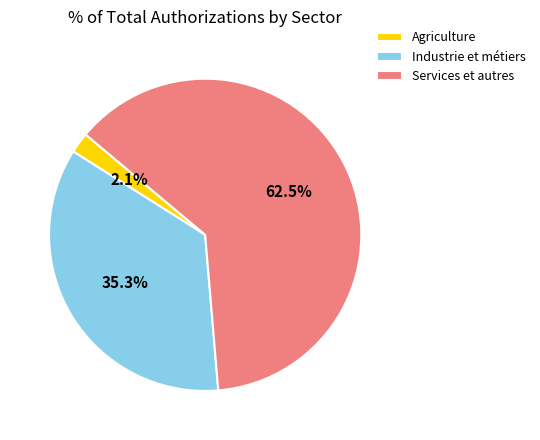

Is the sum of Services et autres and Industrie et métiers greater than half?

Yes